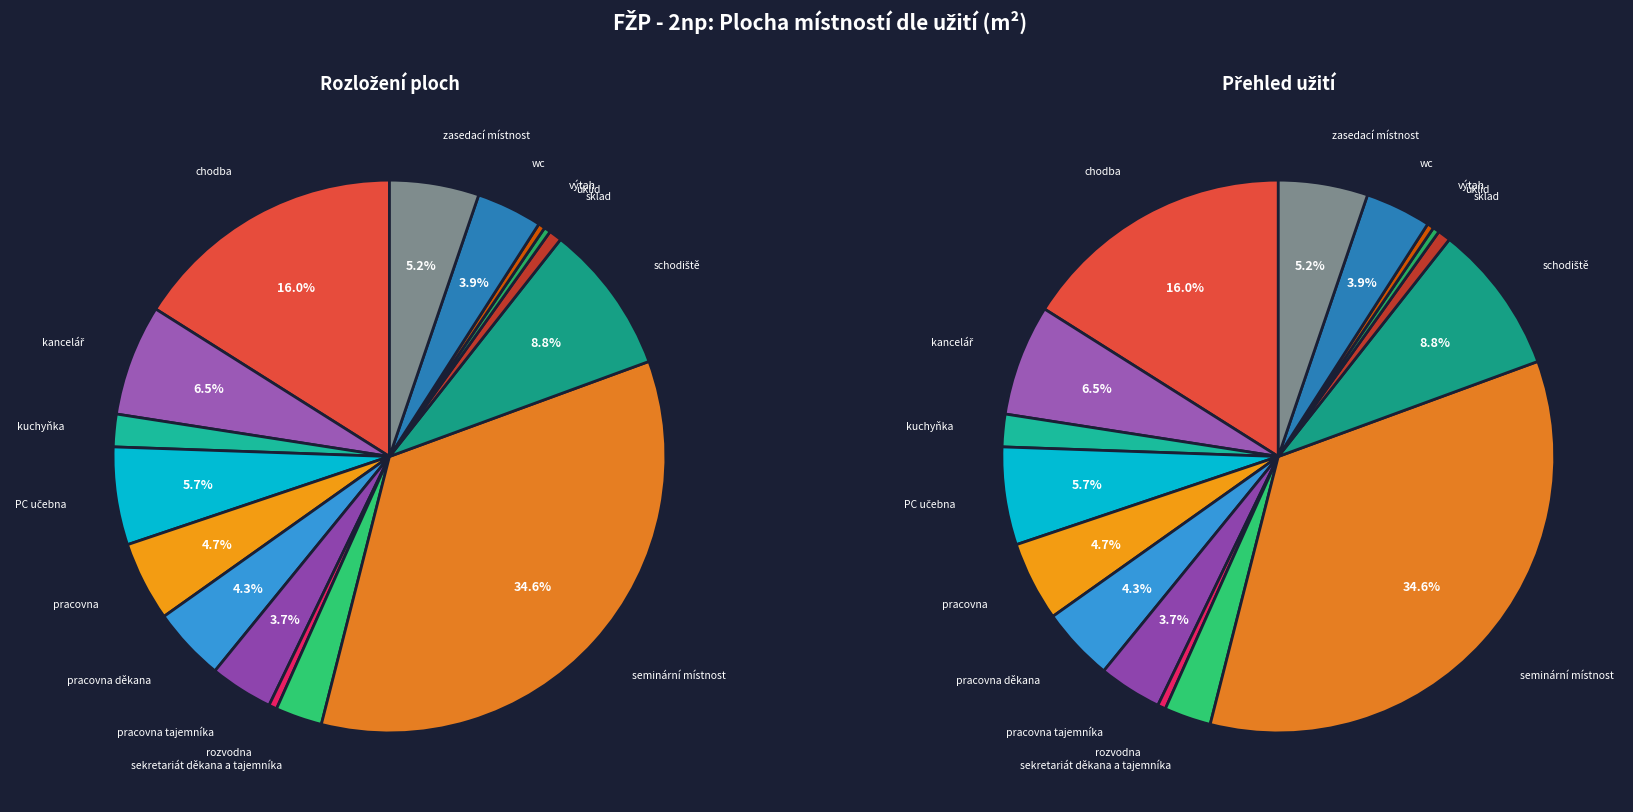

How many slices are in this pie chart?

16